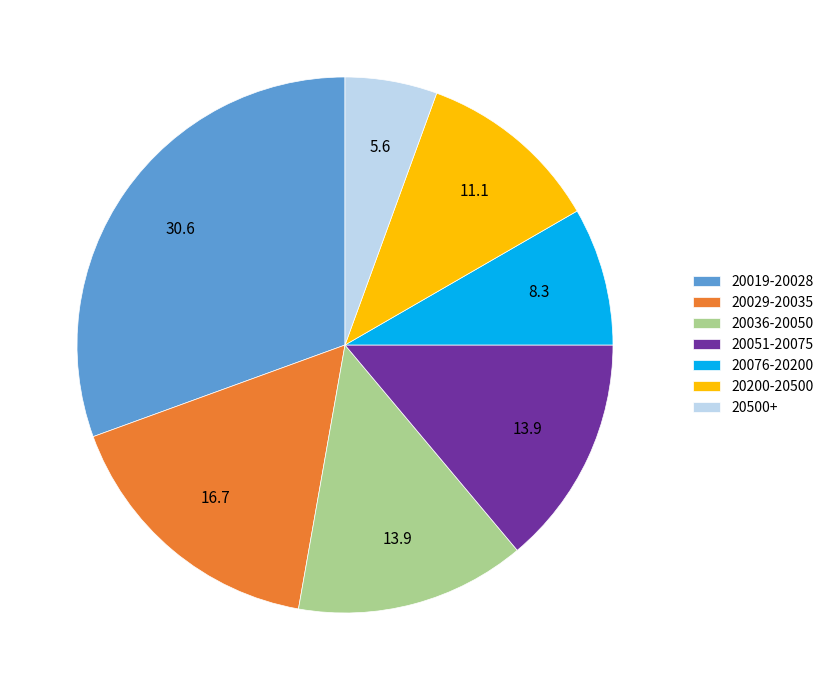

Do 20019-20028 and 20029-20035 together represent more than half of the pie?

No